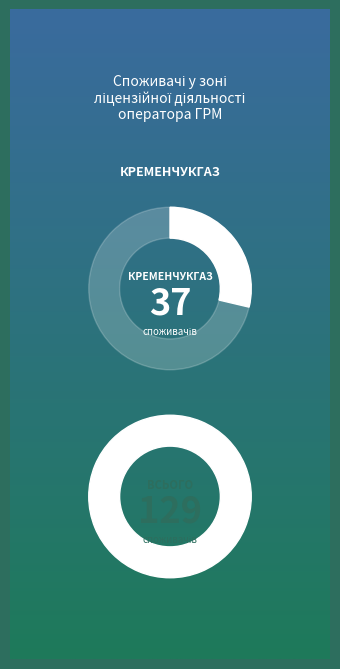

True or false: ОГРМ - КРЕМЕНЧУКГАЗ ПрАТ accounts for 34% of the total.

False